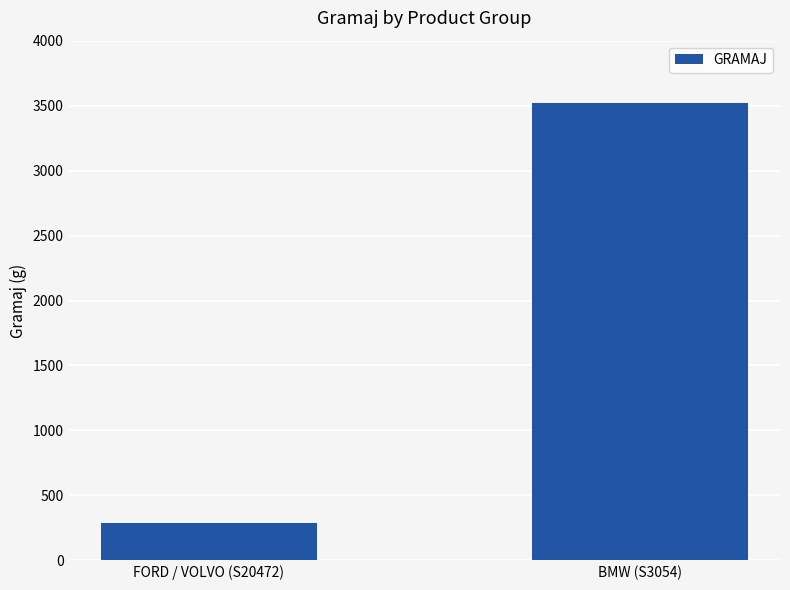

How many bars are there in total?

2